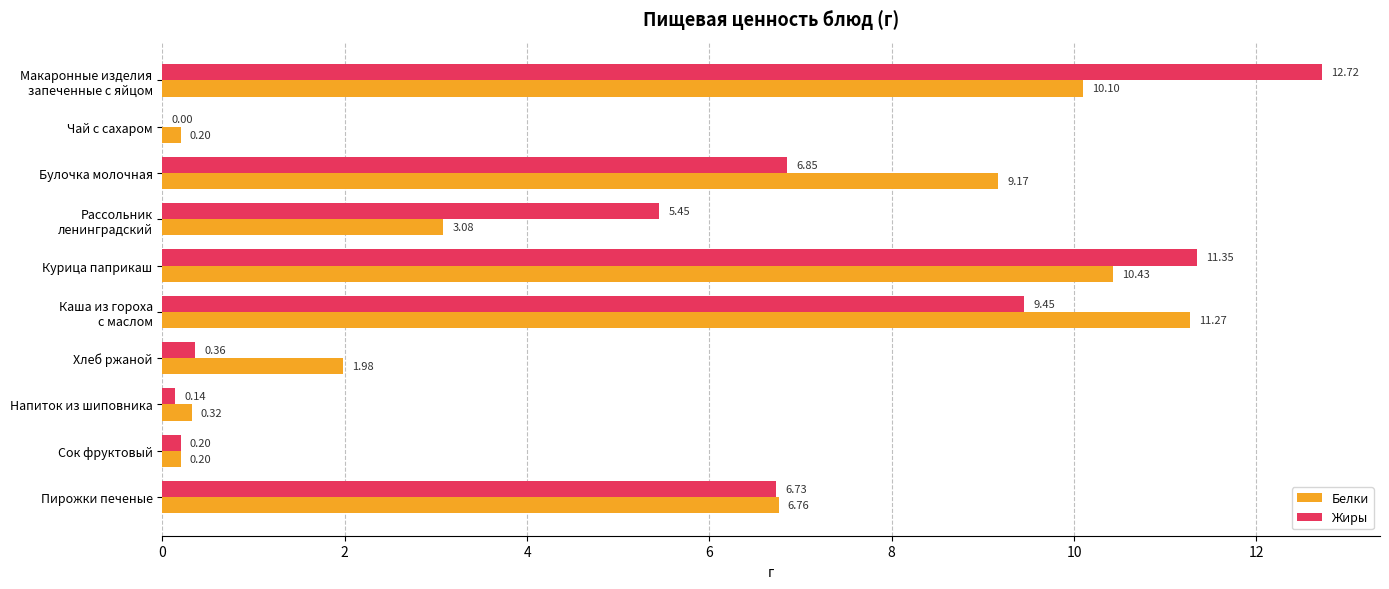

What is the sum of the Жиры values at Сок фруктовый and Пирожки печеные?

6.9